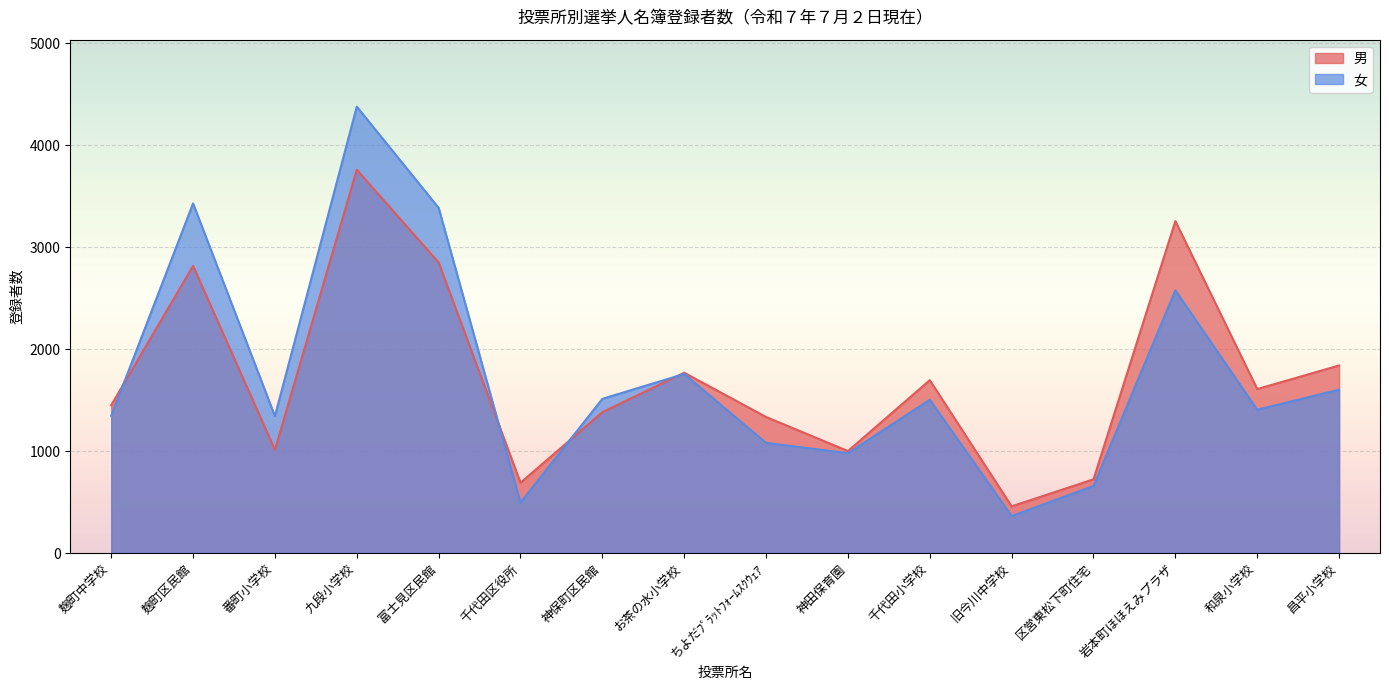

At 千代田小学校, list the series in order from smallest to largest.

女, 男